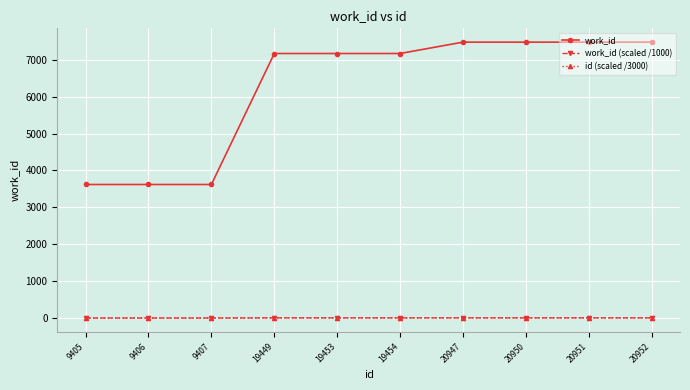

True or false: work_id (scaled /1000) has a value of 7.5 at 20947.

True